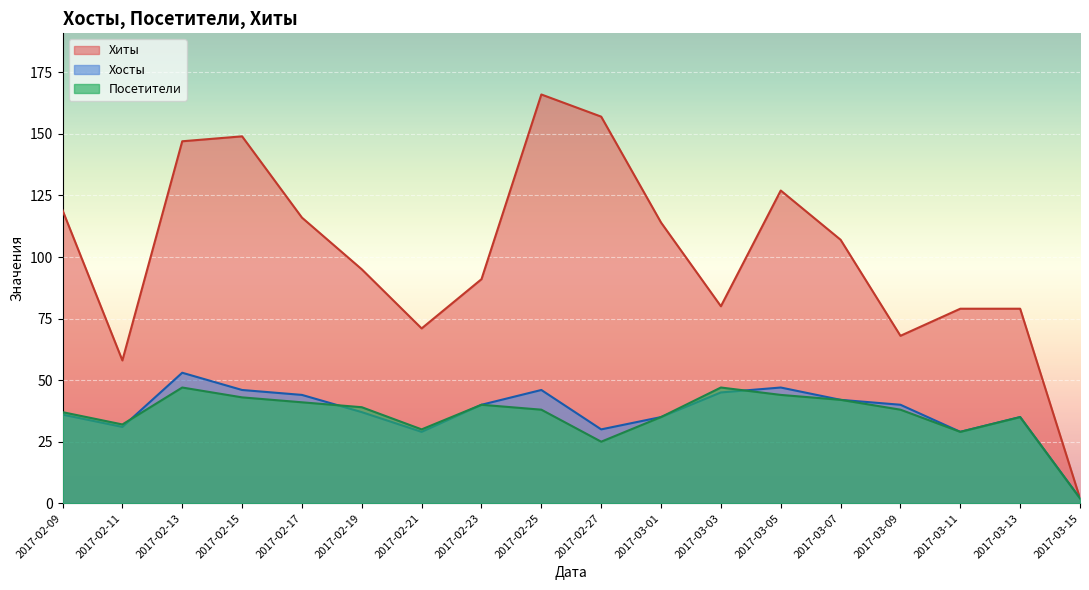

Where is the first local minimum for Хиты?

2017-02-11